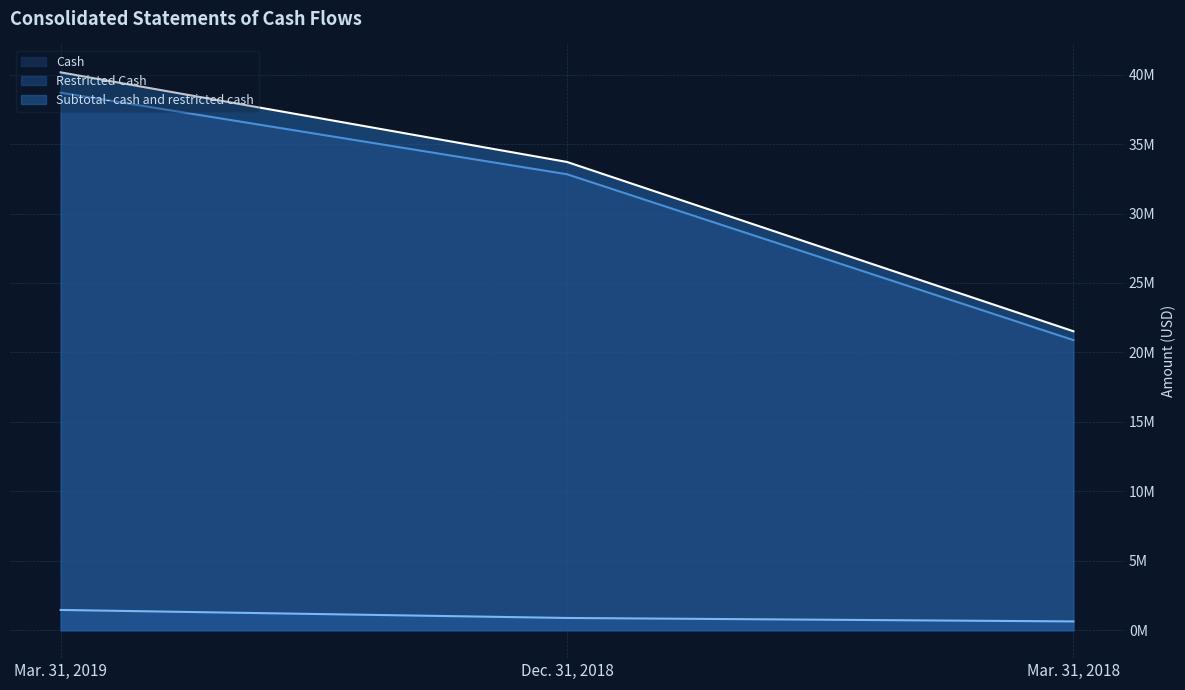

True or false: Restricted Cash has a value of 883902 at Dec. 31, 2018.

True